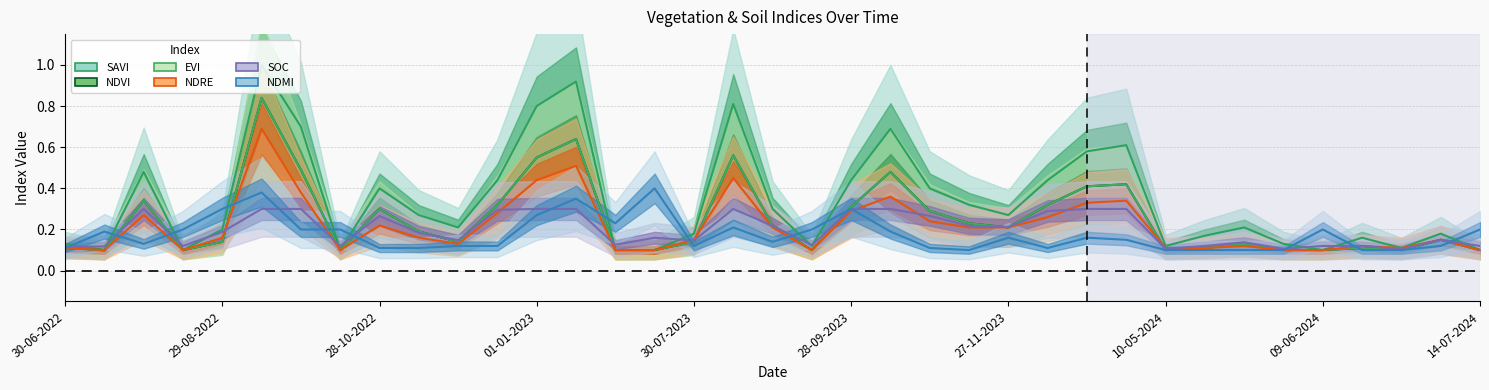

Between 18 and 30, which series saw the biggest shift?

savi